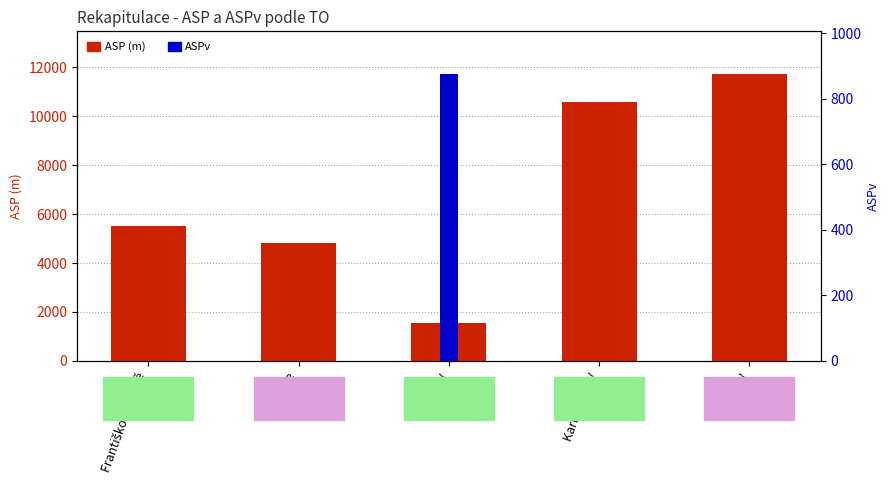

Count the number of categories in the chart.

5